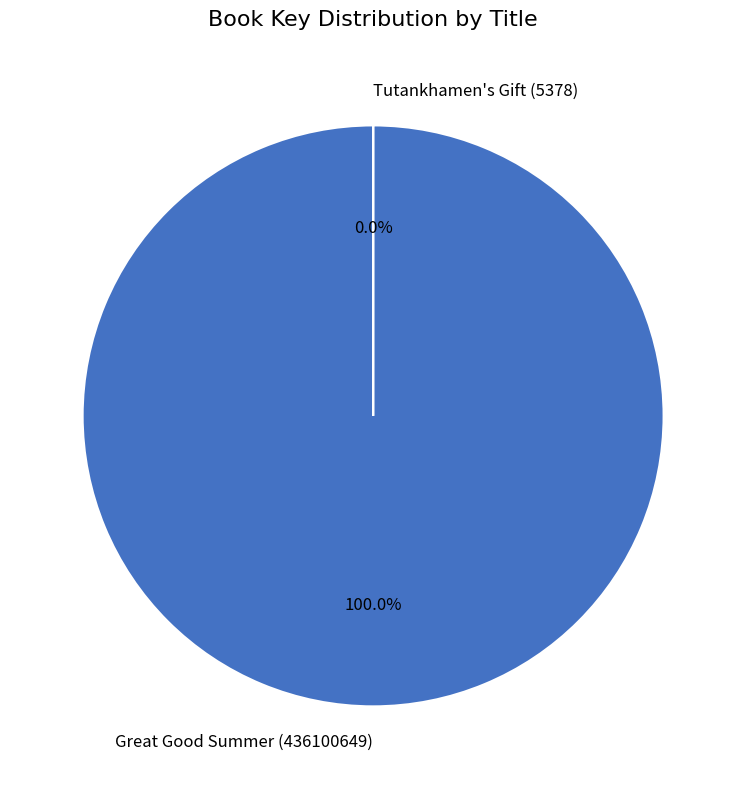

Is there a majority slice in this chart?

Yes